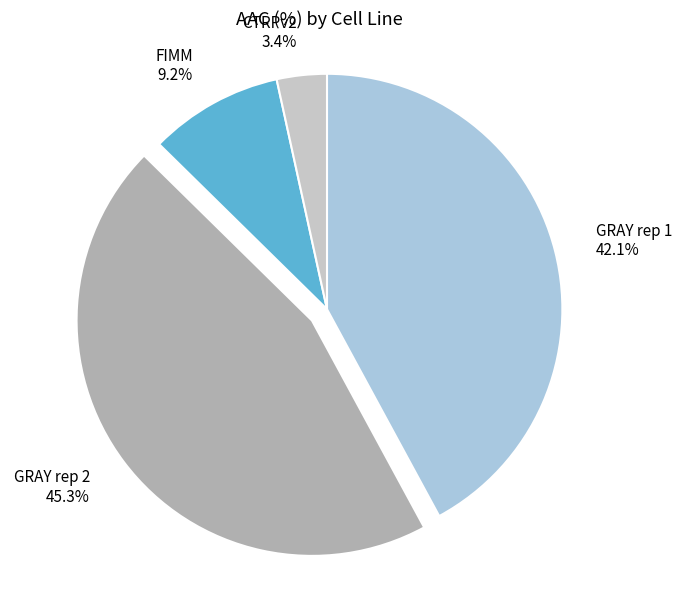

Count the number of slices in the pie.

4